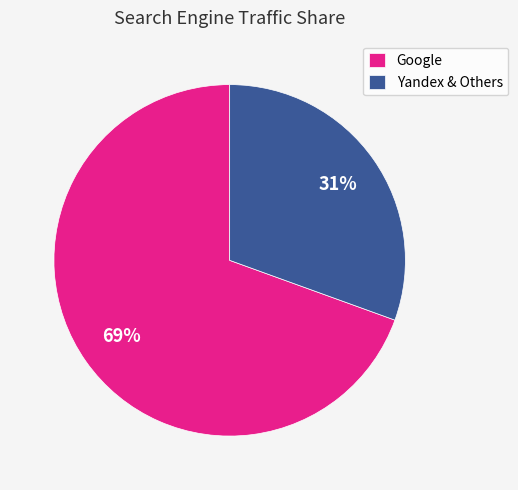

Which has a higher value, Google or Yandex & Others?

Google